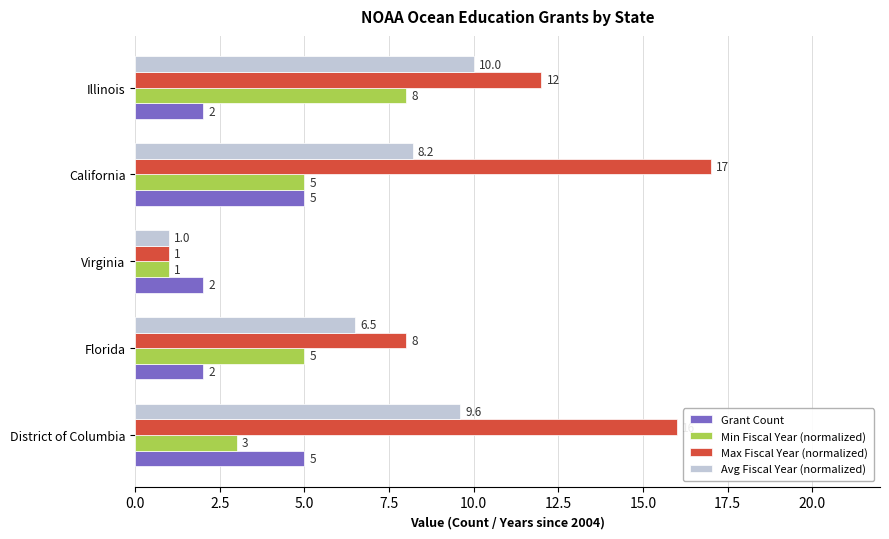

How many categories are shown in the chart?

5